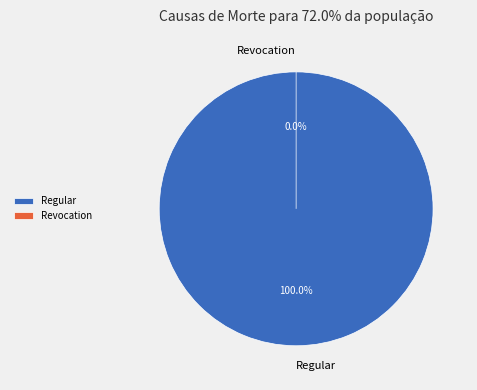

How many segments does this pie chart have?

2